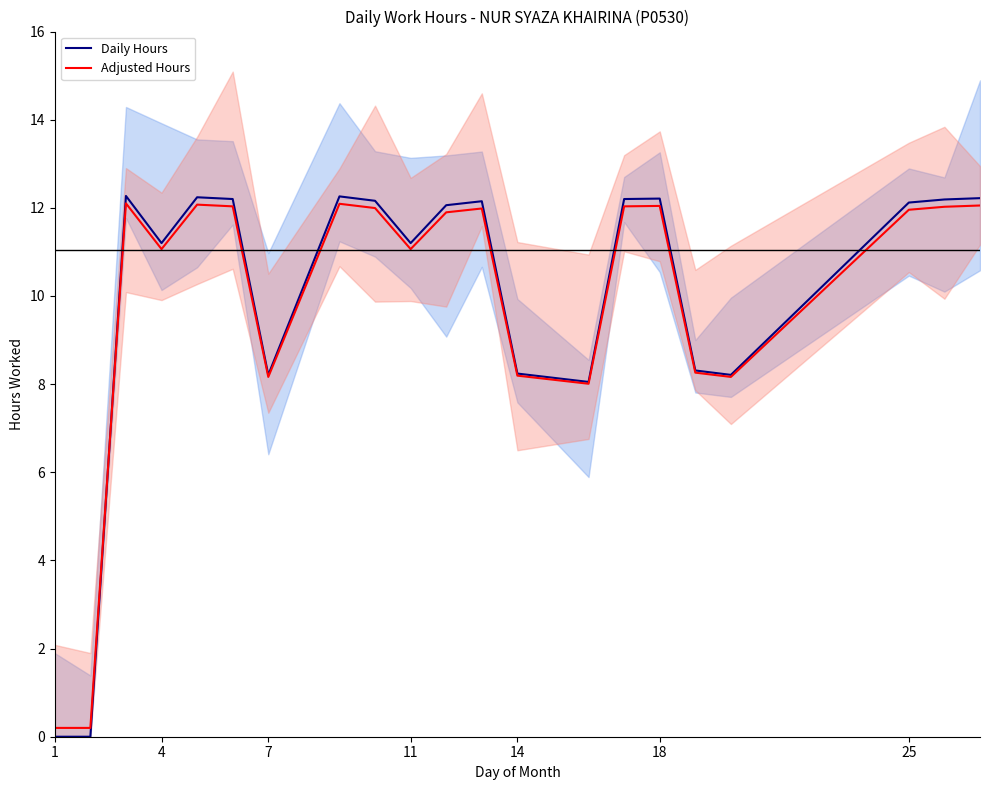

Rank the series by their maximum value, from lowest to highest.

Adjusted Hours, Daily Hours